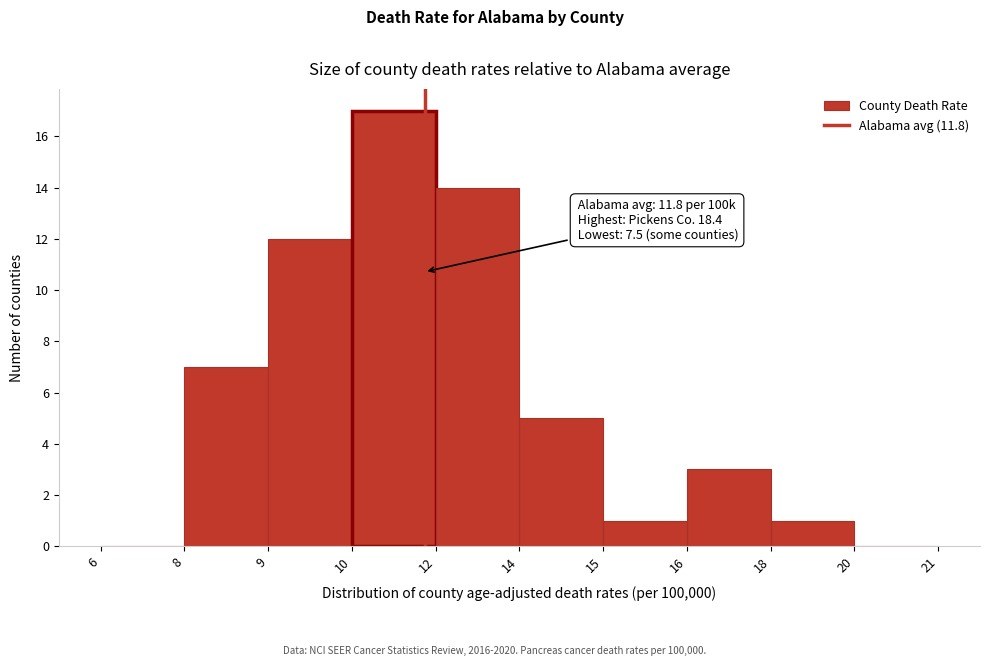

Reading left to right, transcribe all the data shown in this chart.

6=0	8=7	9=12	10=17	12=14	14=5	15=1	16=3	18=1	20=0